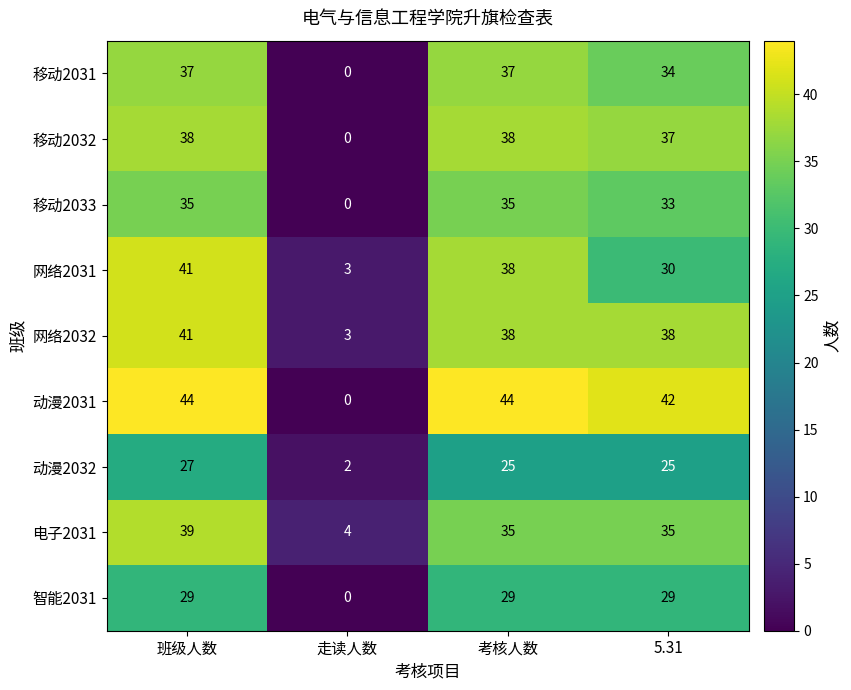

What is the highest value of the 电子2031 series?

39